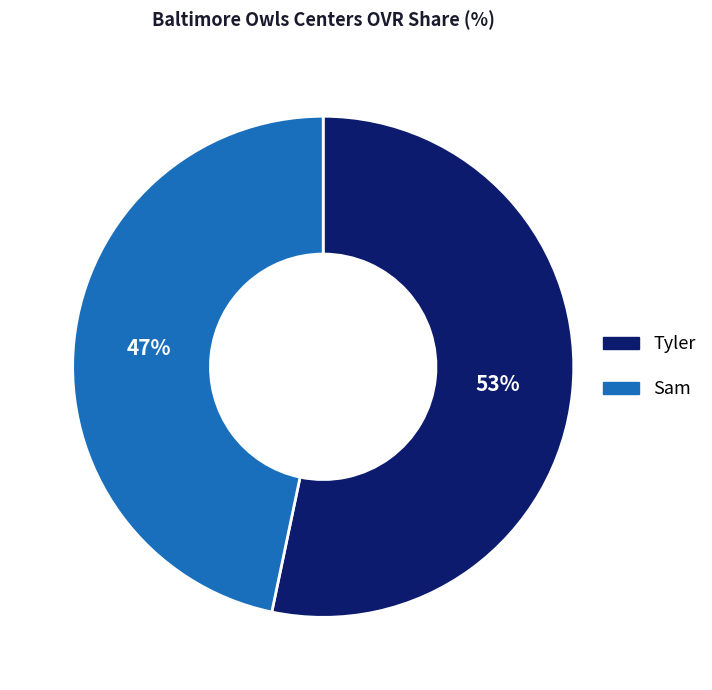

The Tyler slice represents 45% of the pie. True or false?

False